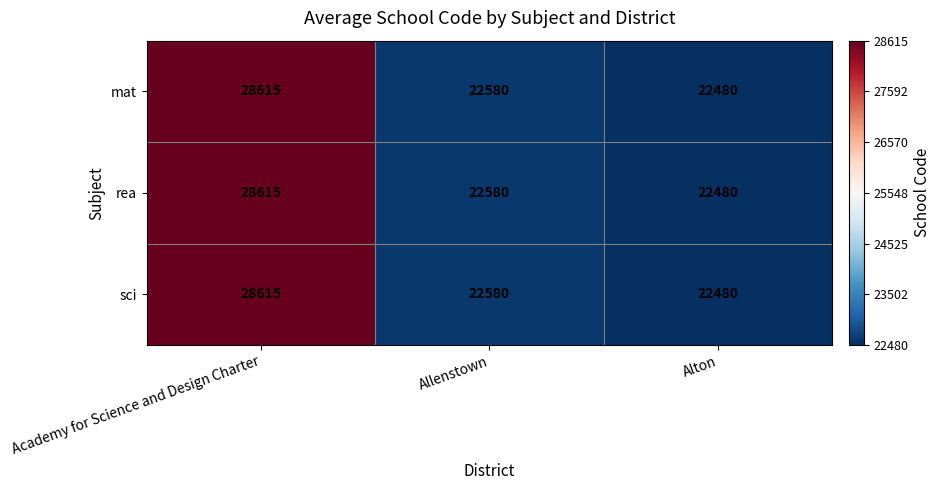

Reading right to left, what are all the values shown in this chart?

mat: 22480	22580	28615
rea: 22480	22580	28615
sci: 22480	22580	28615